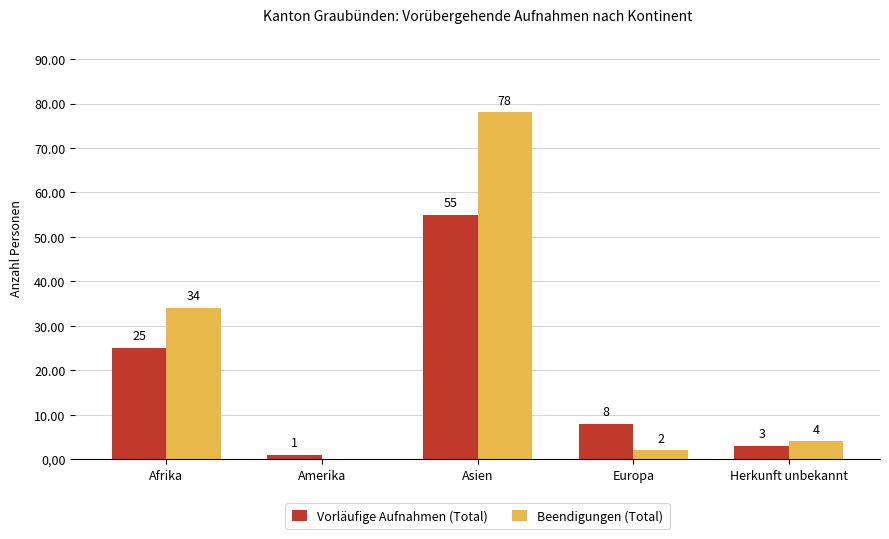

What is the difference between the Beendigungen (Total) values at Europa and Asien?

76